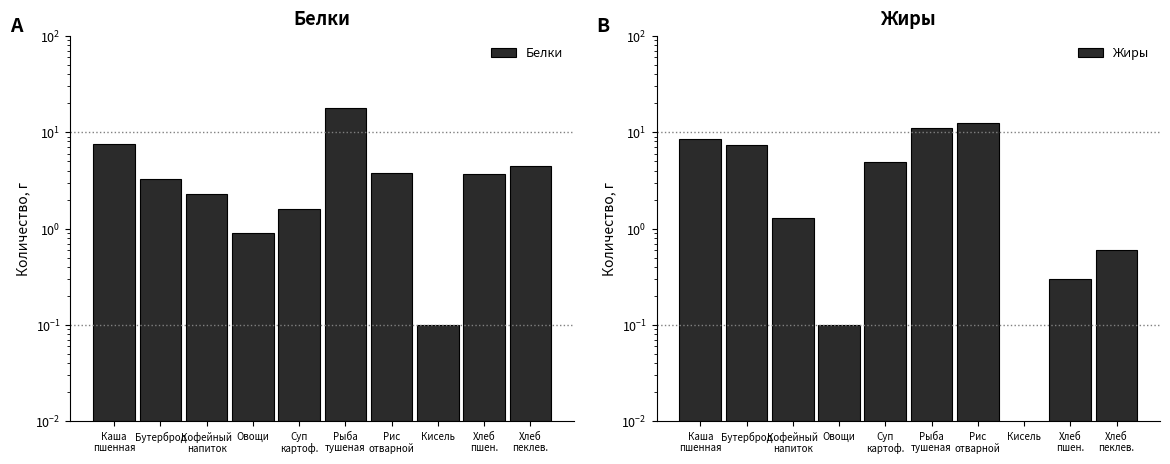

At how many categories does at least one series exceed 0?

10